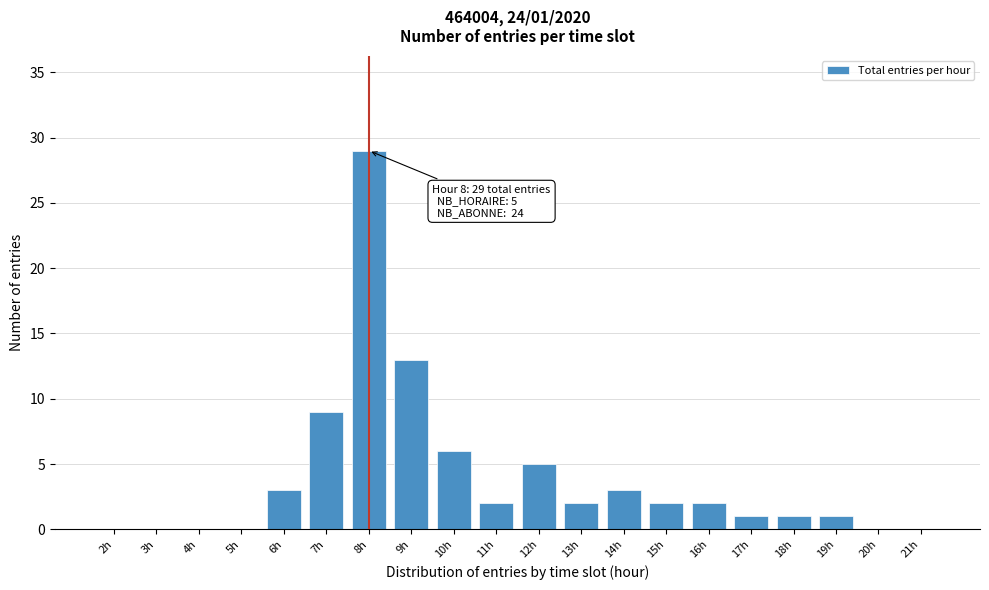

Reading right to left, what are all the values shown in this chart?

21h=0	20h=0	19h=1	18h=1	17h=1	16h=2	15h=2	14h=3	13h=2	12h=5	11h=2	10h=6	9h=13	8h=29	7h=9	6h=3	5h=0	4h=0	3h=0	2h=0